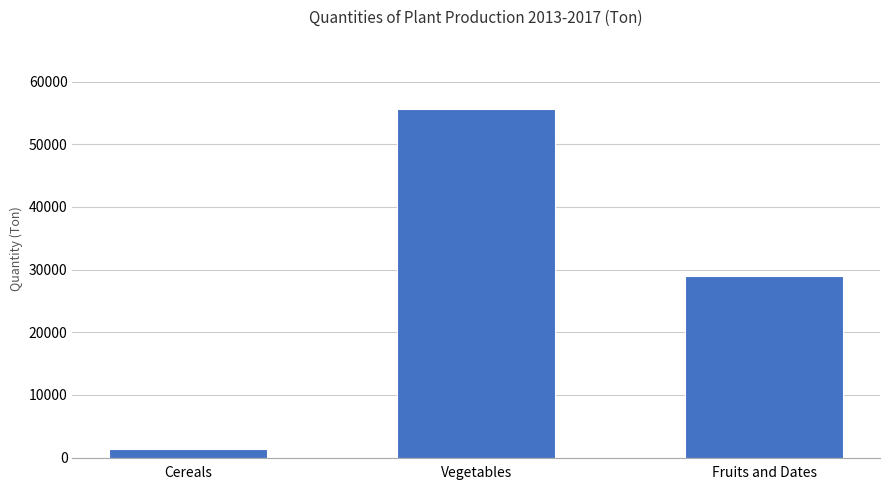

What is the average value?

28644